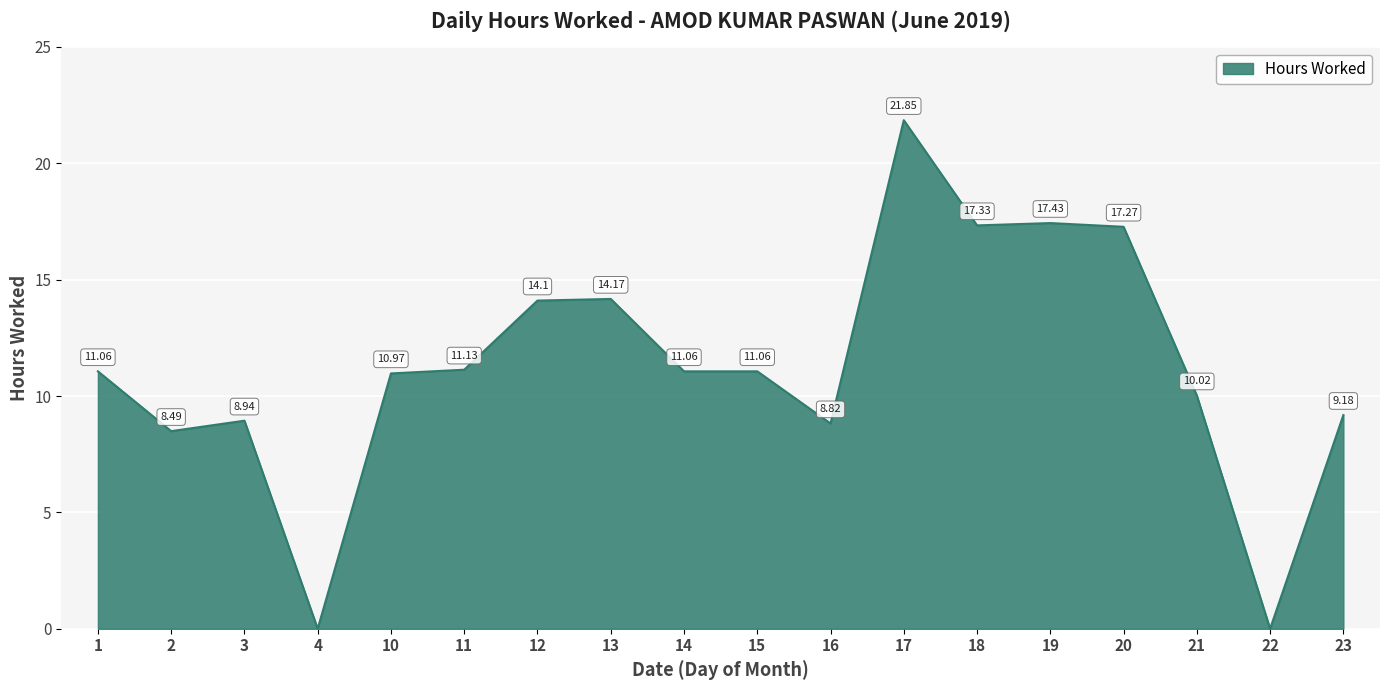

What is the maximum value shown in the chart?

21.9